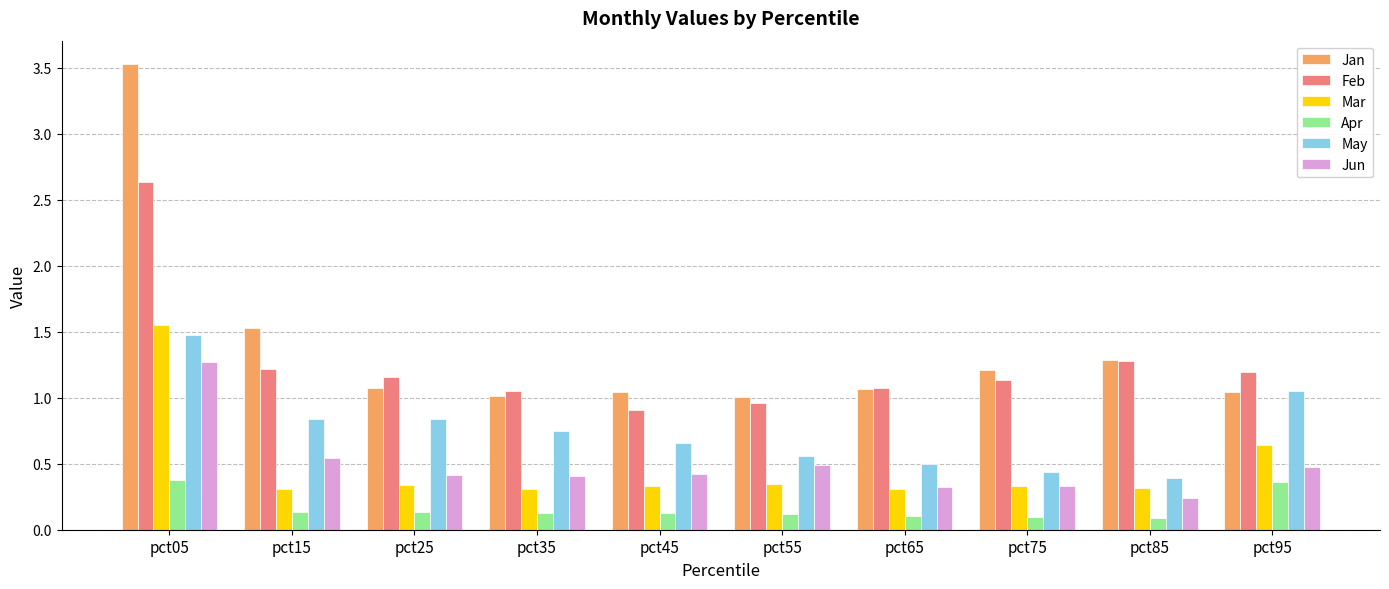

What is the sum of the Mar values at pct05 and pct45?

1.9